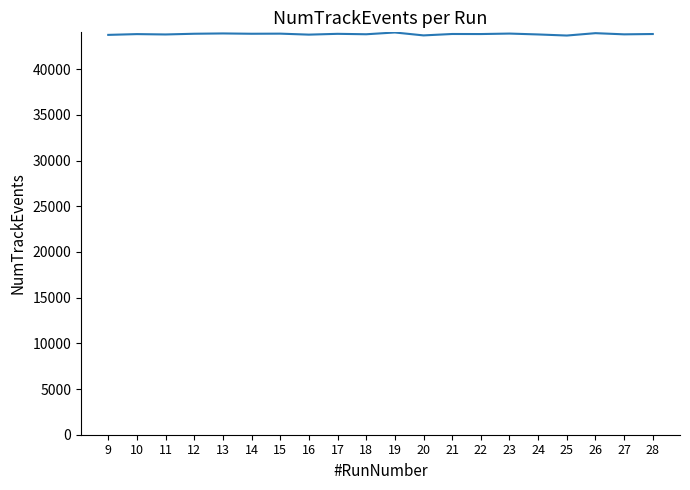

What is the maximum value shown in the chart?

44010